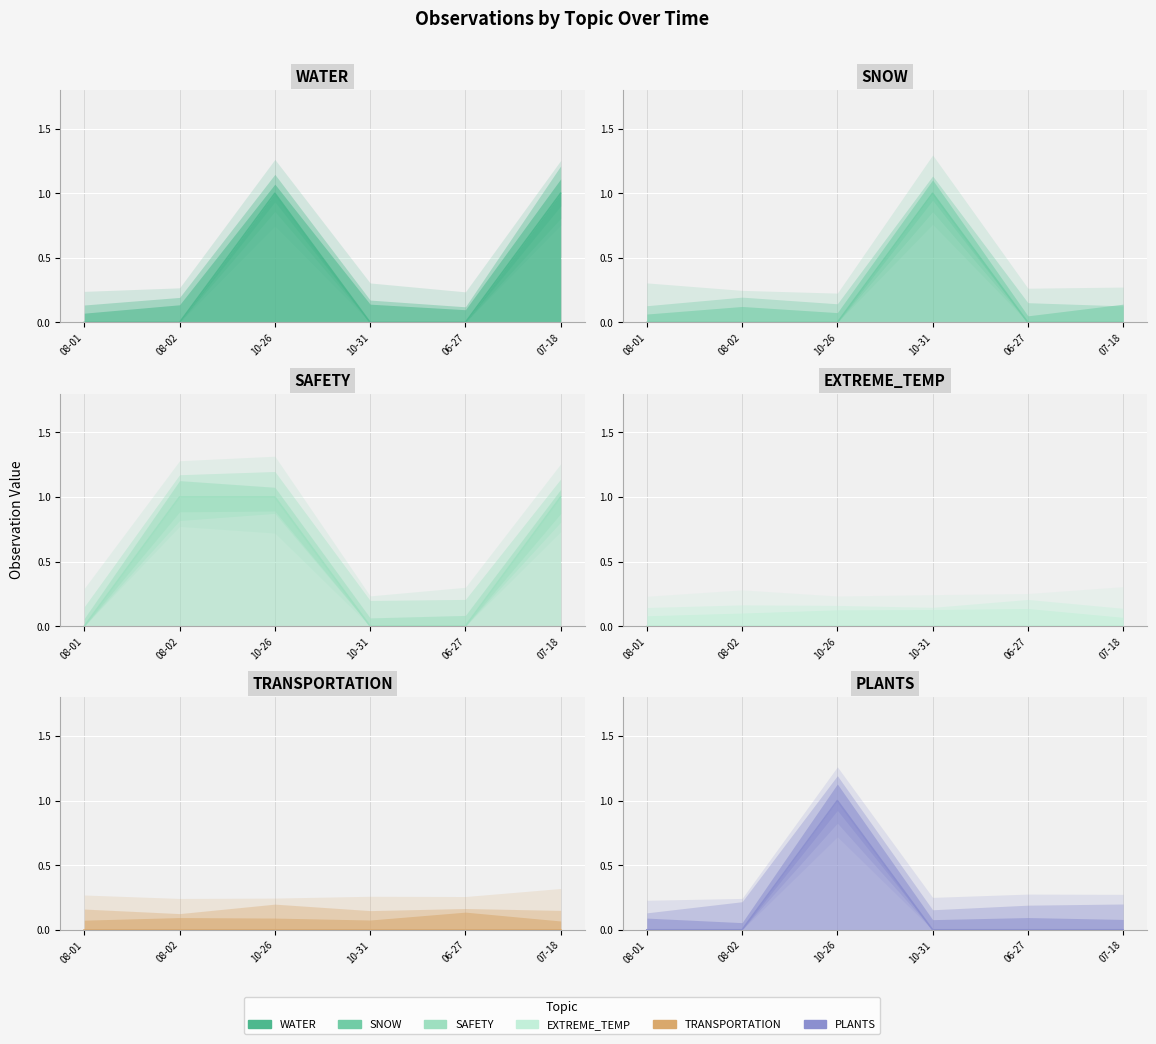

What is the maximum value for SNOW?

1